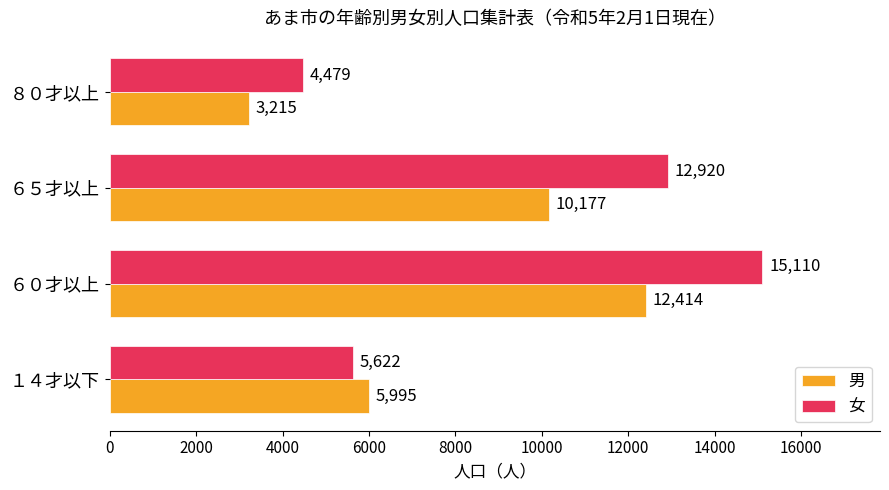

At which category is the sum across all series the highest?

６０才以上